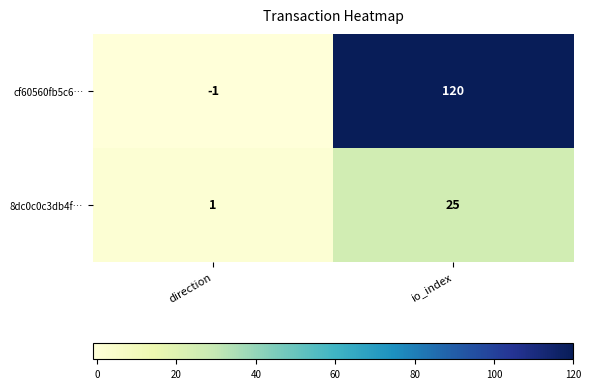

What is the greatest value displayed?

120